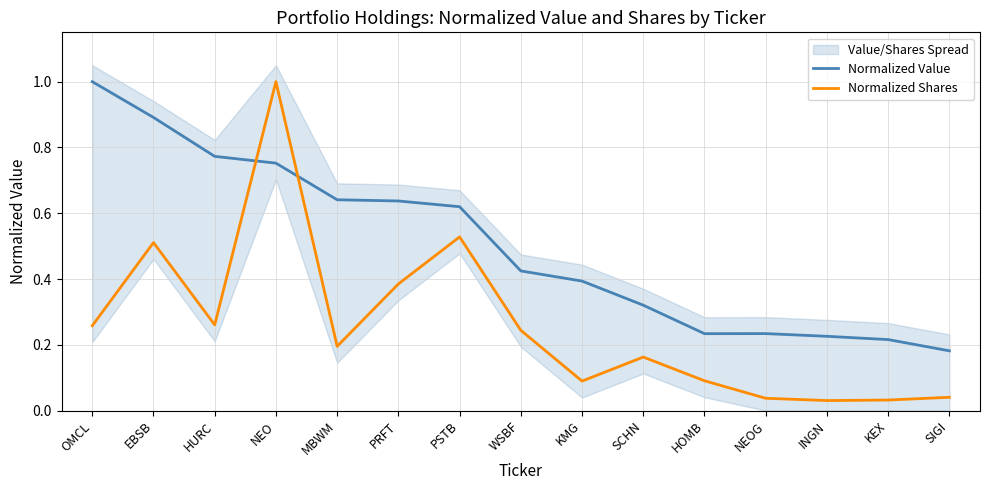

What is the sum of the Normalized Value values at PRFT and KMG?

1.0